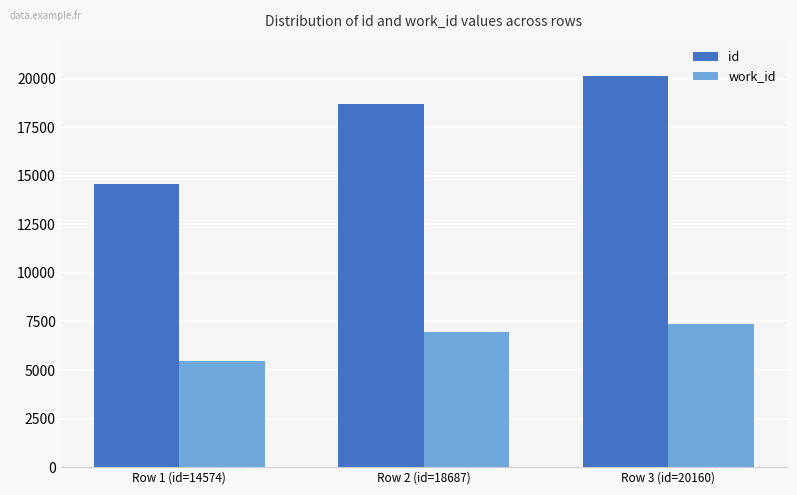

What is the spread (max minus min) of values at Row 3 (id=20160)?

12772